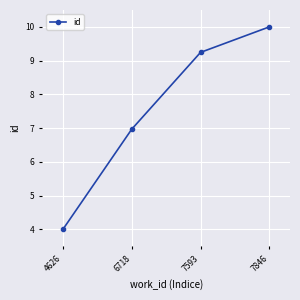

Reading left to right, what are all the values shown in this chart?

4.0	7.0	9.2	10.0